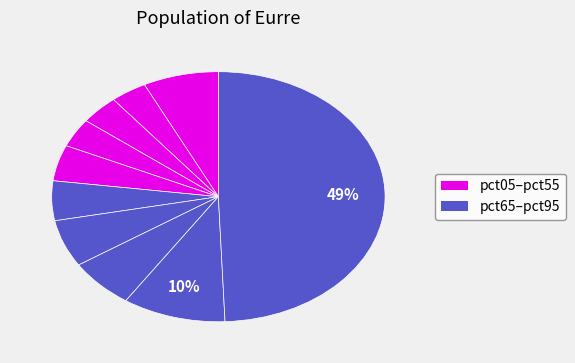

How many slices are in this pie chart?

10